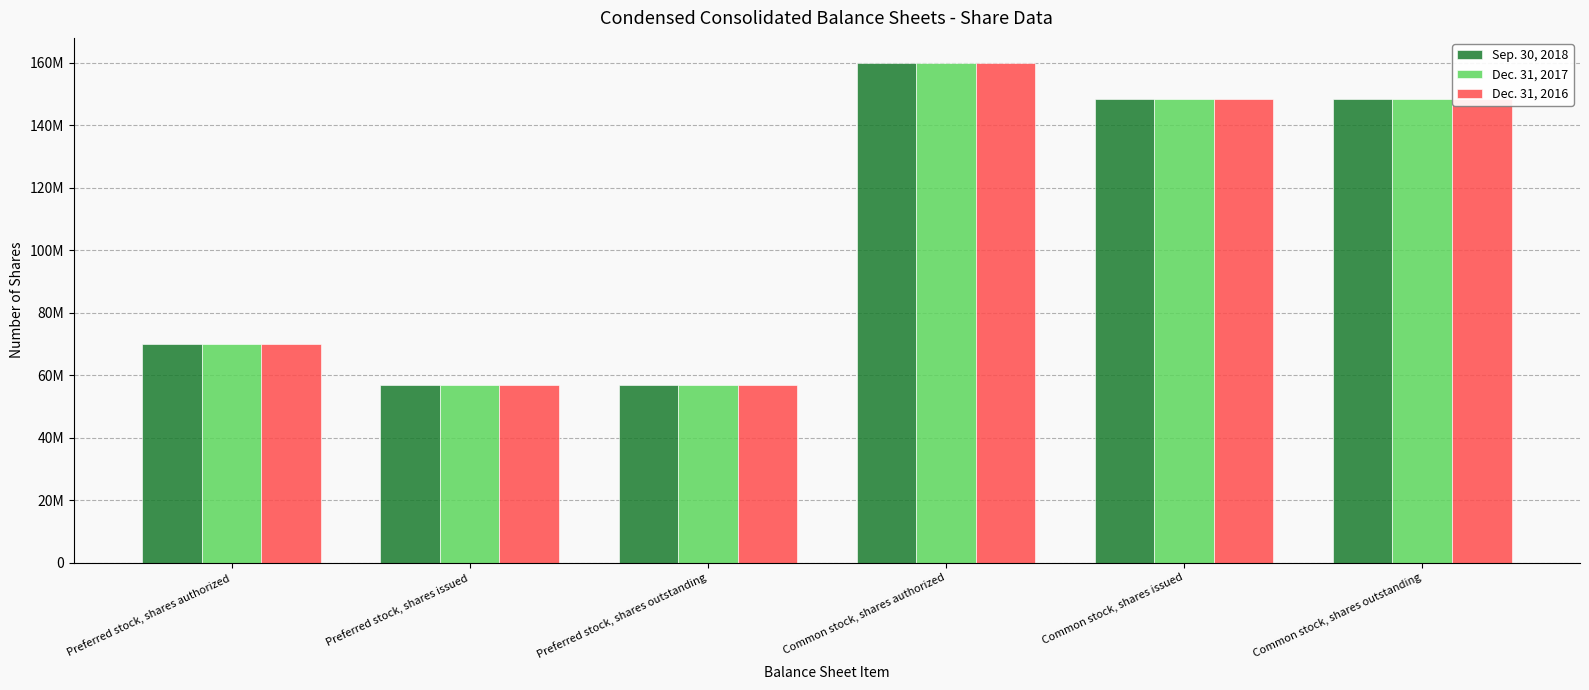

What is the greatest value displayed?

160000000